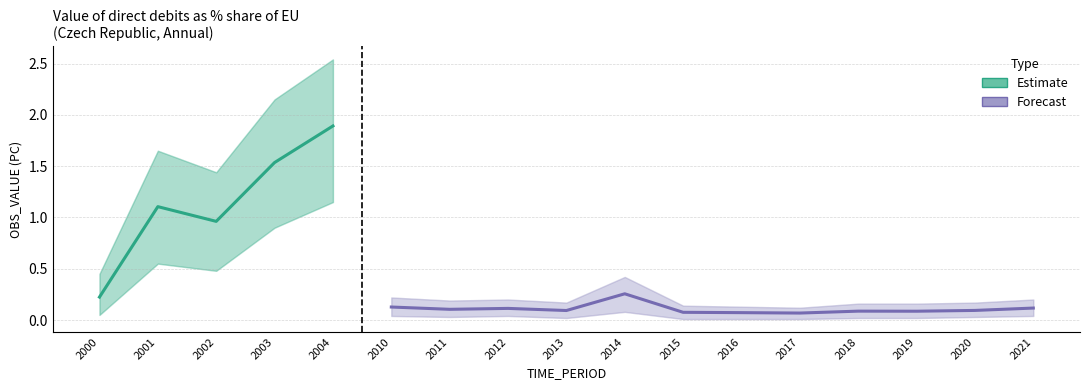

What is the value of the OBS_VALUE_upper point at the 2nd from the left?

1.6